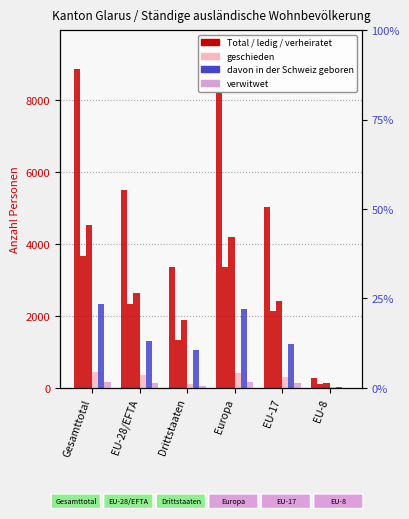

Read the Total value at EU-28/EFTA, to the nearest 50.

5500